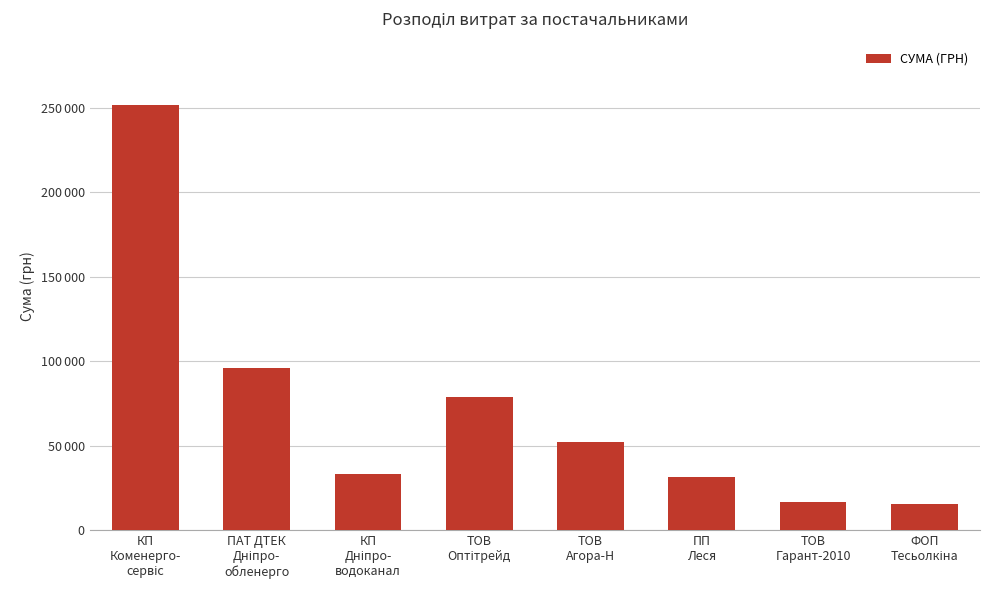

Is it true that the value at ТОВ
Агора-Н is 52164.7?

True